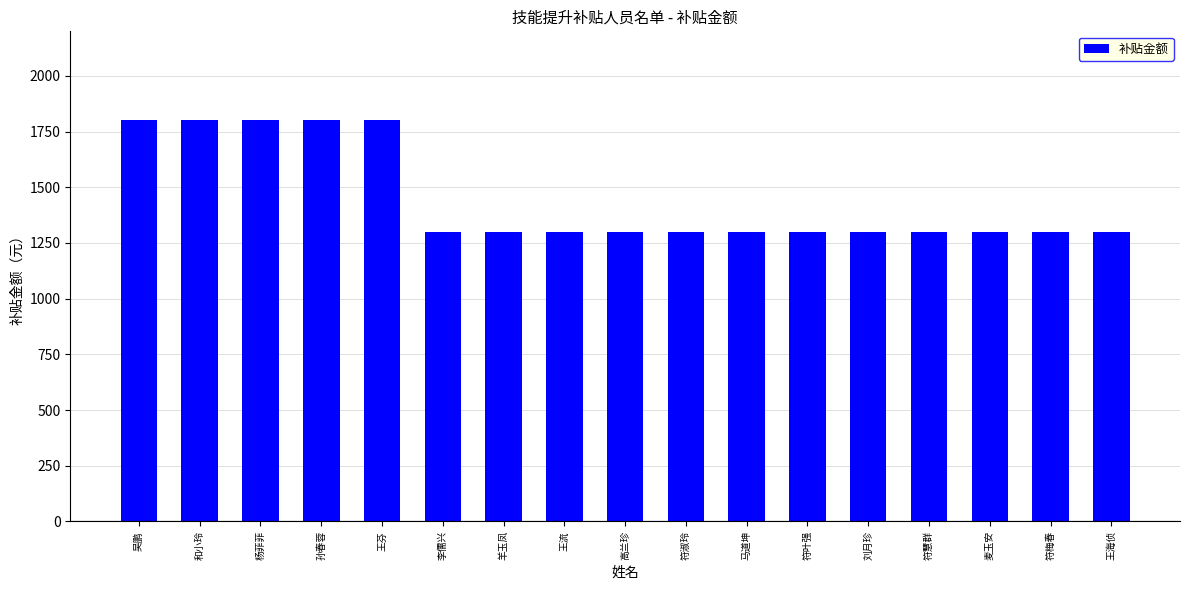

What is the label of the 2nd bar from the right?

符梅春